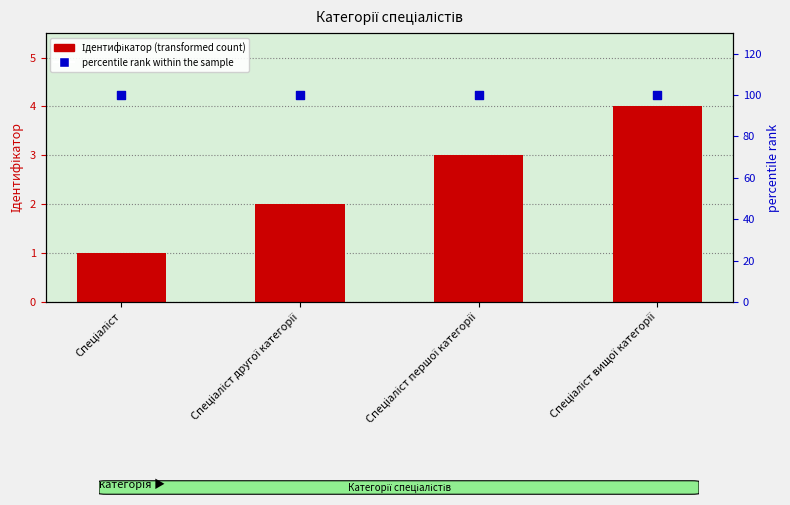

What are all the series names shown in the legend?

Ідентифікатор (transformed count), percentile rank within the sample